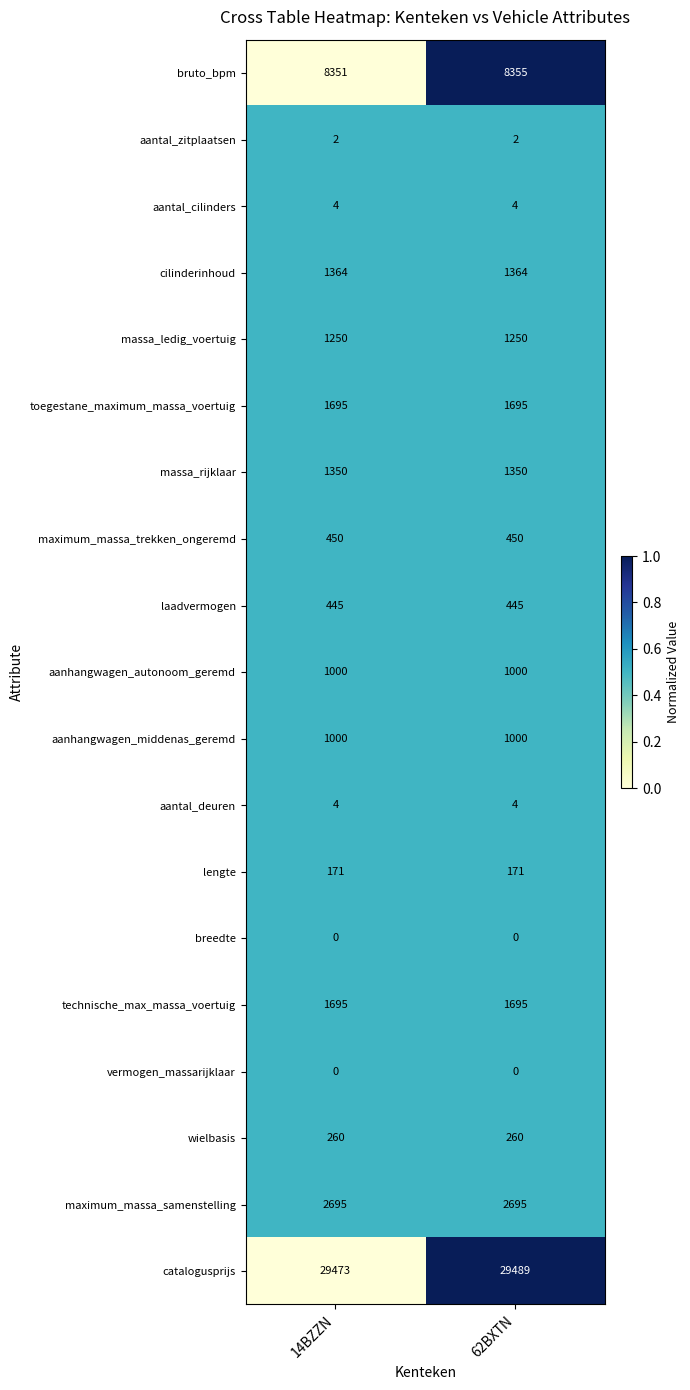

What is the total value across all series at 14BZZN?

51209